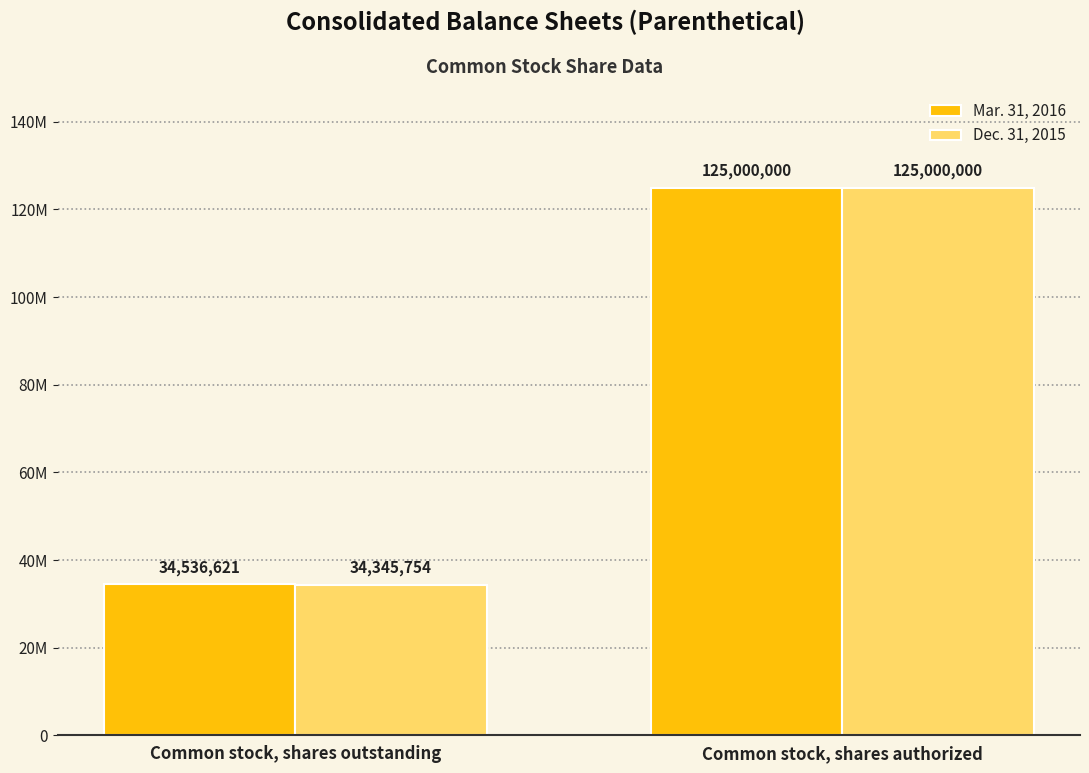

What are all the series names shown in the legend?

Mar. 31, 2016, Dec. 31, 2015